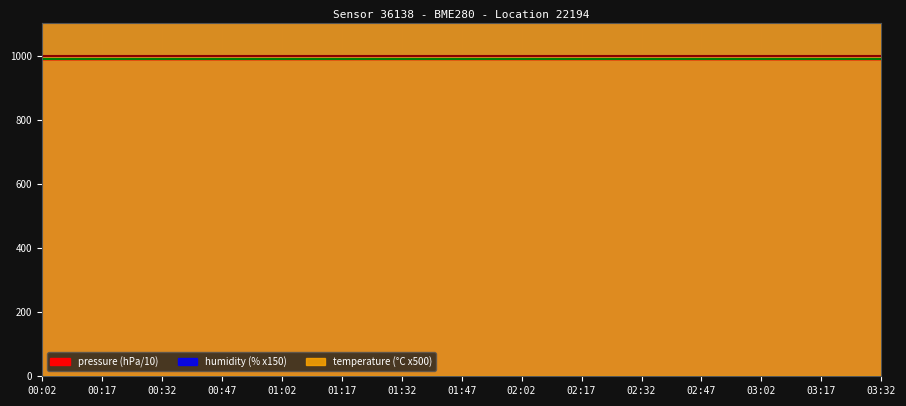

What are all the series names shown in the legend?

pressure, humidity, temperature